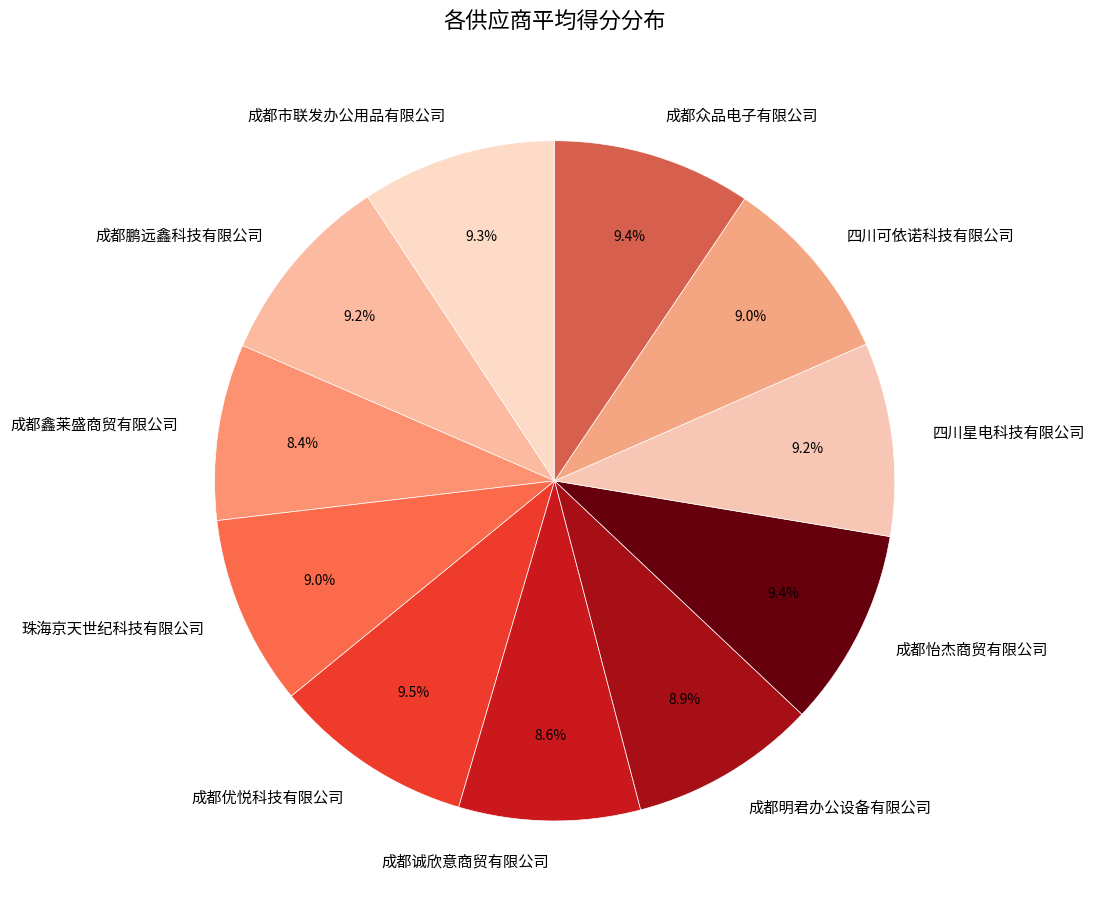

What percentage is the 成都鹏远鑫科技有限公司 slice, to the nearest percent?

9%